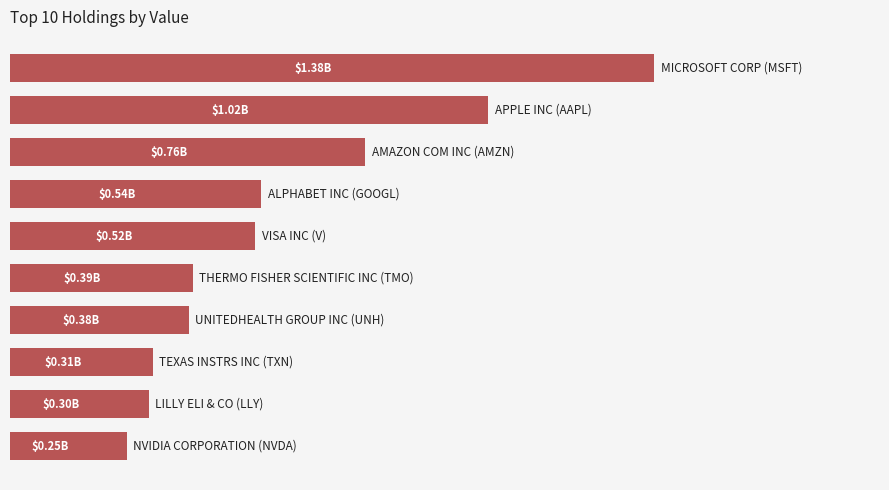

Are the bars horizontal?

Yes